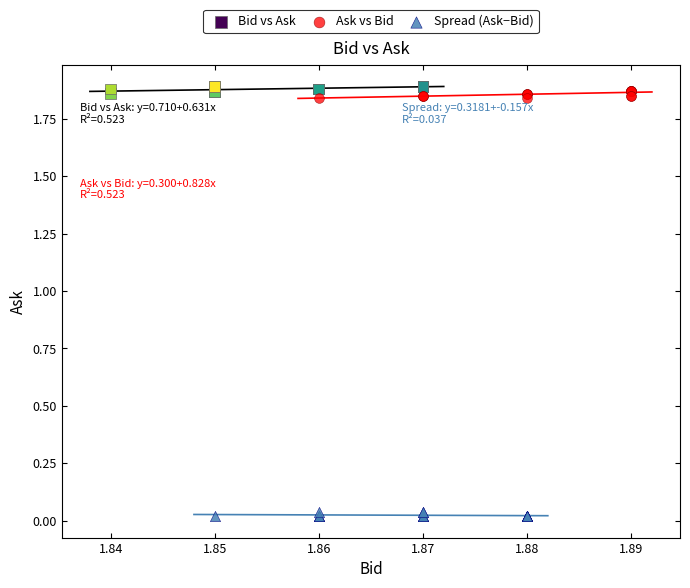

Which series reaches the minimum Y coordinate?

Spread (Ask−Bid)